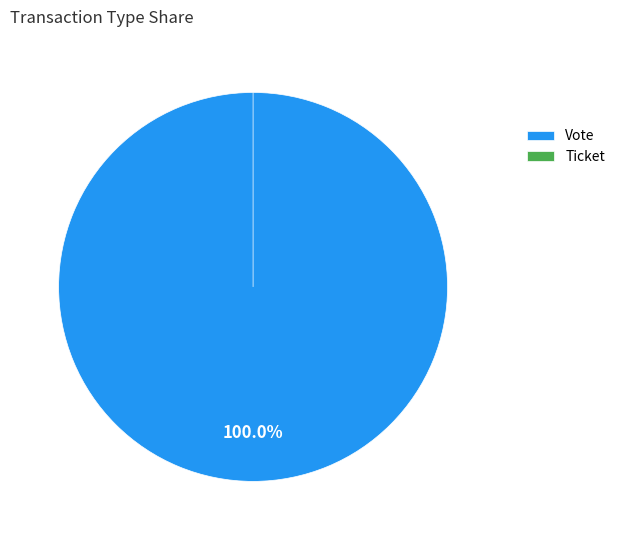

Does any single category account for the majority?

Yes